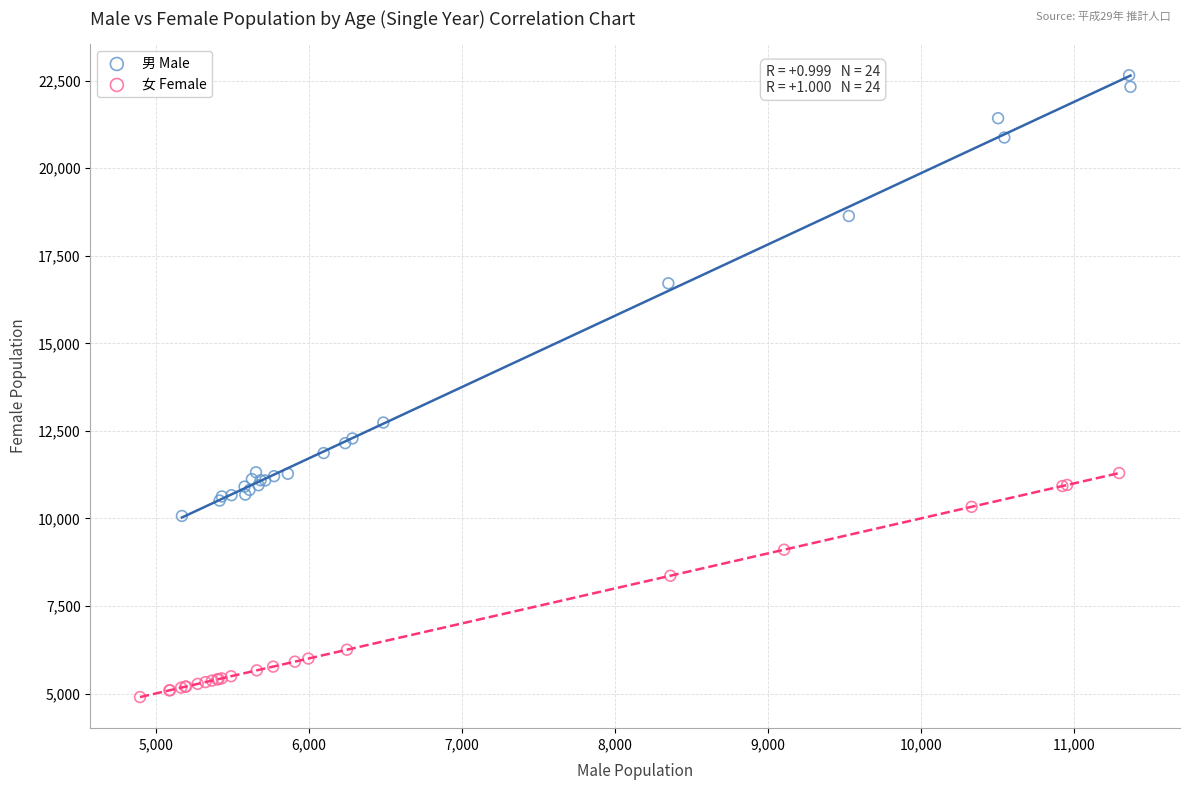

Which series has the widest spread of Y values?

男 Male